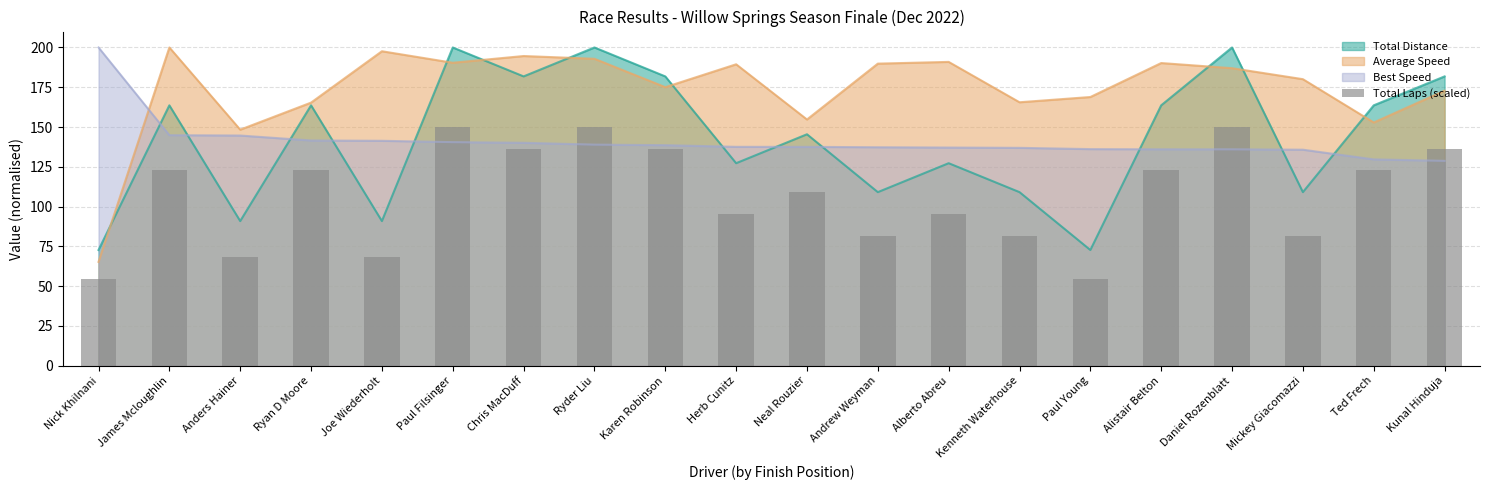

Reading right to left, list all the values displayed in this chart.

Kunal Hinduja=136.4	Ted Frech=122.7	Mickey Giacomazzi=81.8	Daniel Rozenblatt=150.0	Alistair Belton=122.7	Paul Young=54.5	Kenneth Waterhouse=81.8	Alberto Abreu=95.5	Andrew Weyman=81.8	Neal Rouzier=109.1	Herb Cunitz=95.5	Karen Robinson=136.4	Ryder Liu=150.0	Chris MacDuff=136.4	Paul Filsinger=150.0	Joe Wiederholt=68.2	Ryan D Moore=122.7	Anders Hainer=68.2	James Mcloughlin=122.7	Nick Khilnani=54.5